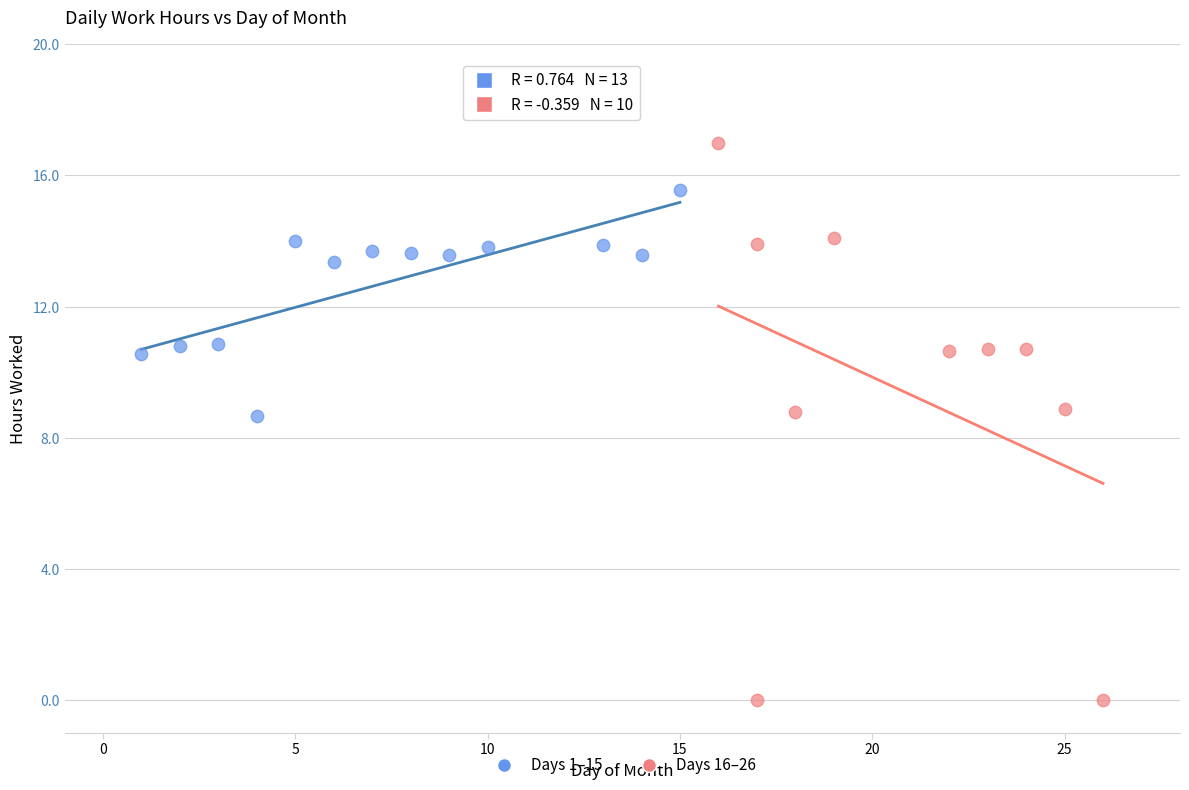

What are all the series names shown in the legend?

Days 1–15, Days 16–26